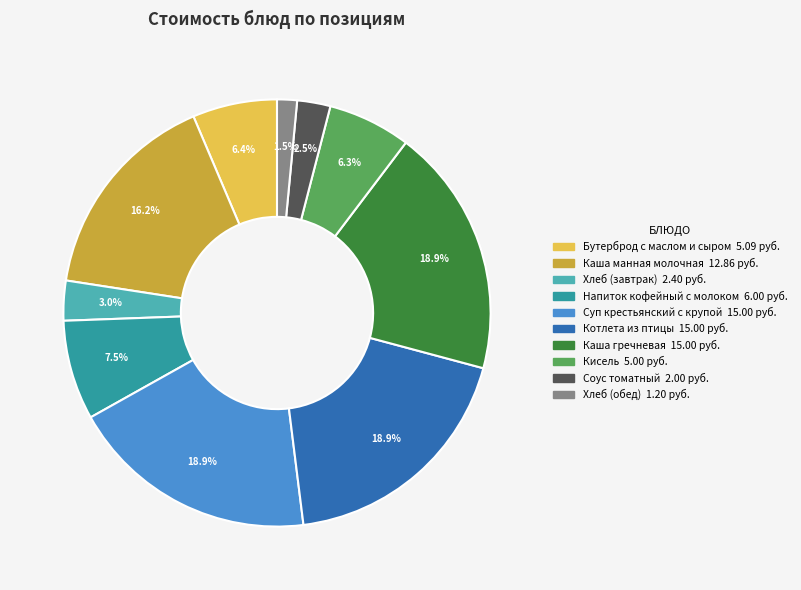

To the nearest percent, what portion does Кисель represent?

6%